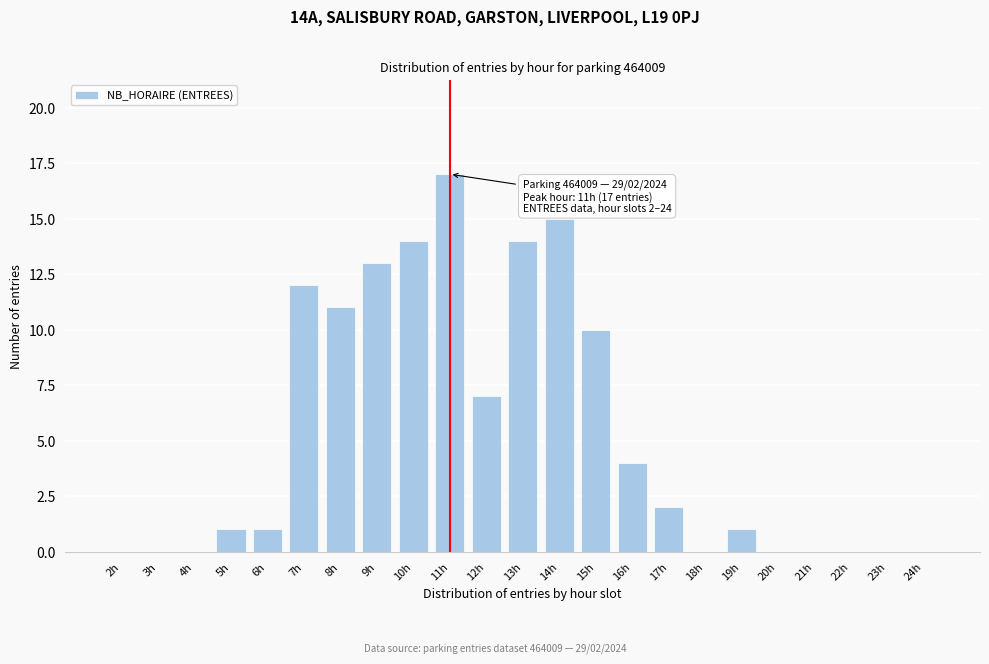

Reading left to right, transcribe all the data shown in this chart.

2h=0	3h=0	4h=0	5h=1	6h=1	7h=12	8h=11	9h=13	10h=14	11h=17	12h=7	13h=14	14h=15	15h=10	16h=4	17h=2	18h=0	19h=1	20h=0	21h=0	22h=0	23h=0	24h=0